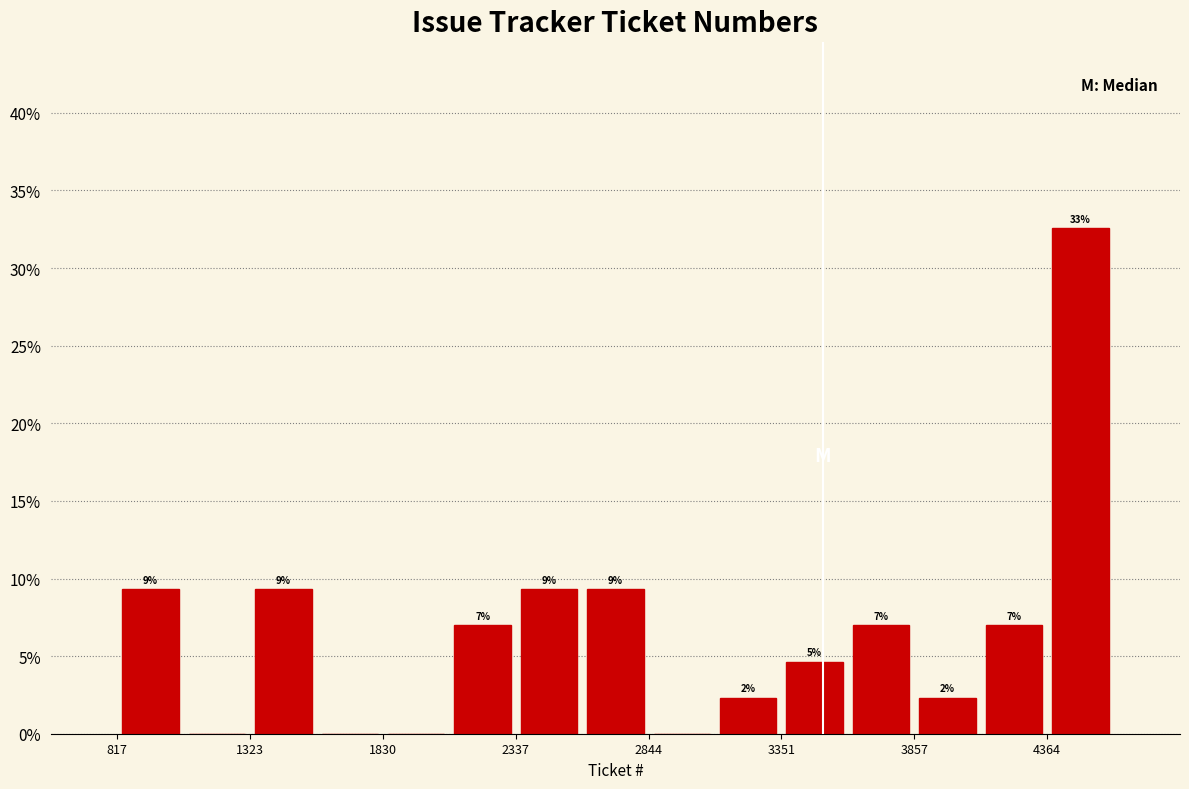

Read against the x-axis, roughly where is the centre of the tallest bar?

4500